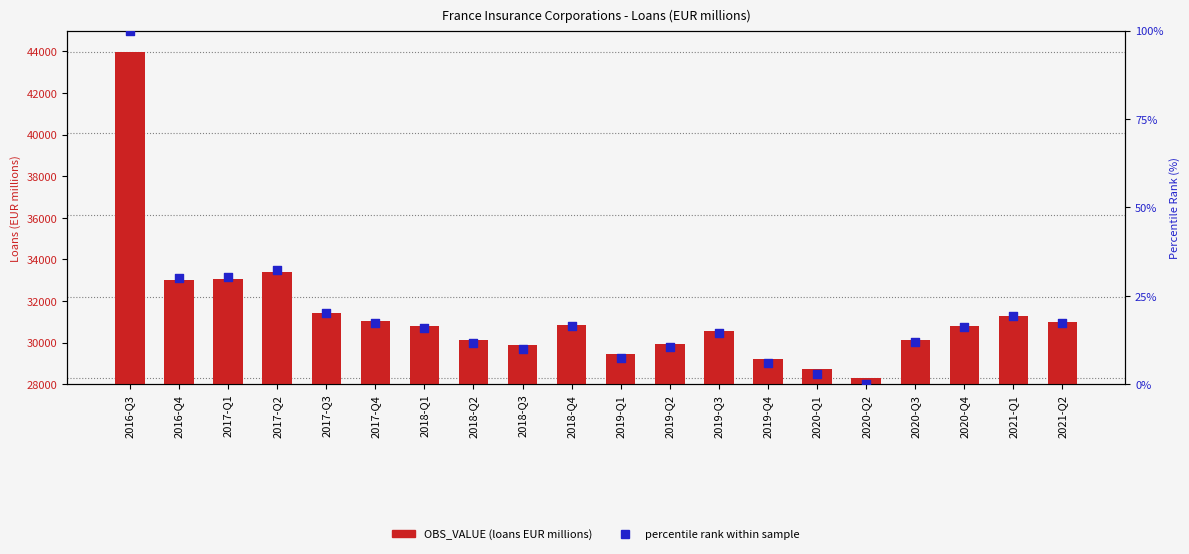

What are all the series names shown in the legend?

OBS_VALUE (loans EUR millions), percentile rank within sample